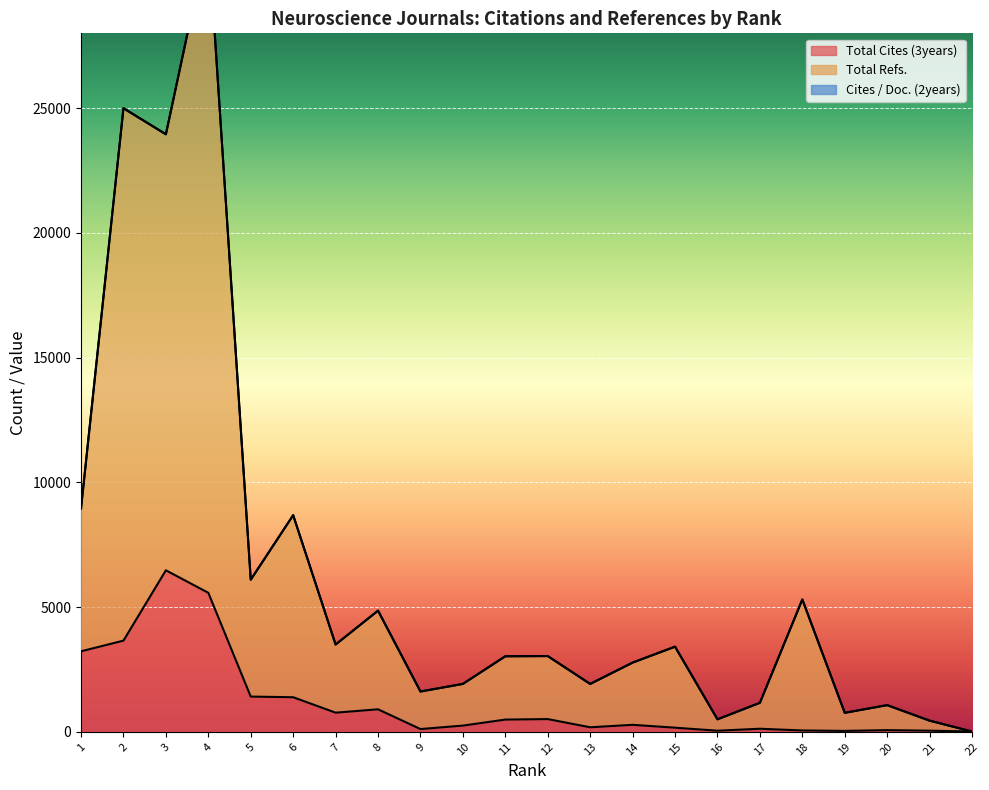

True or false: Total Refs. has a value of 9312 at 3.

False